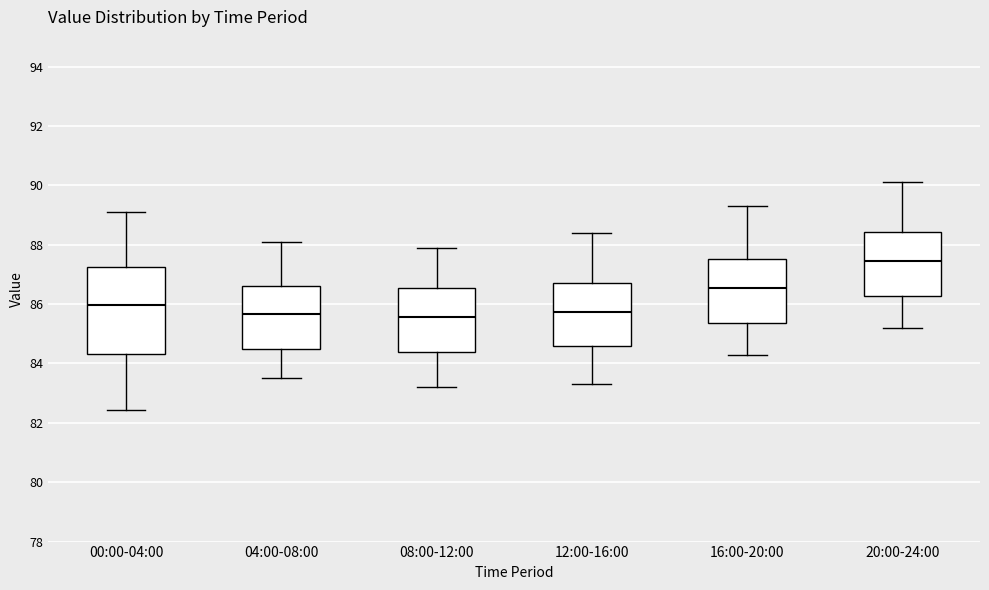

Which box has the highest median line?

20:00-24:00